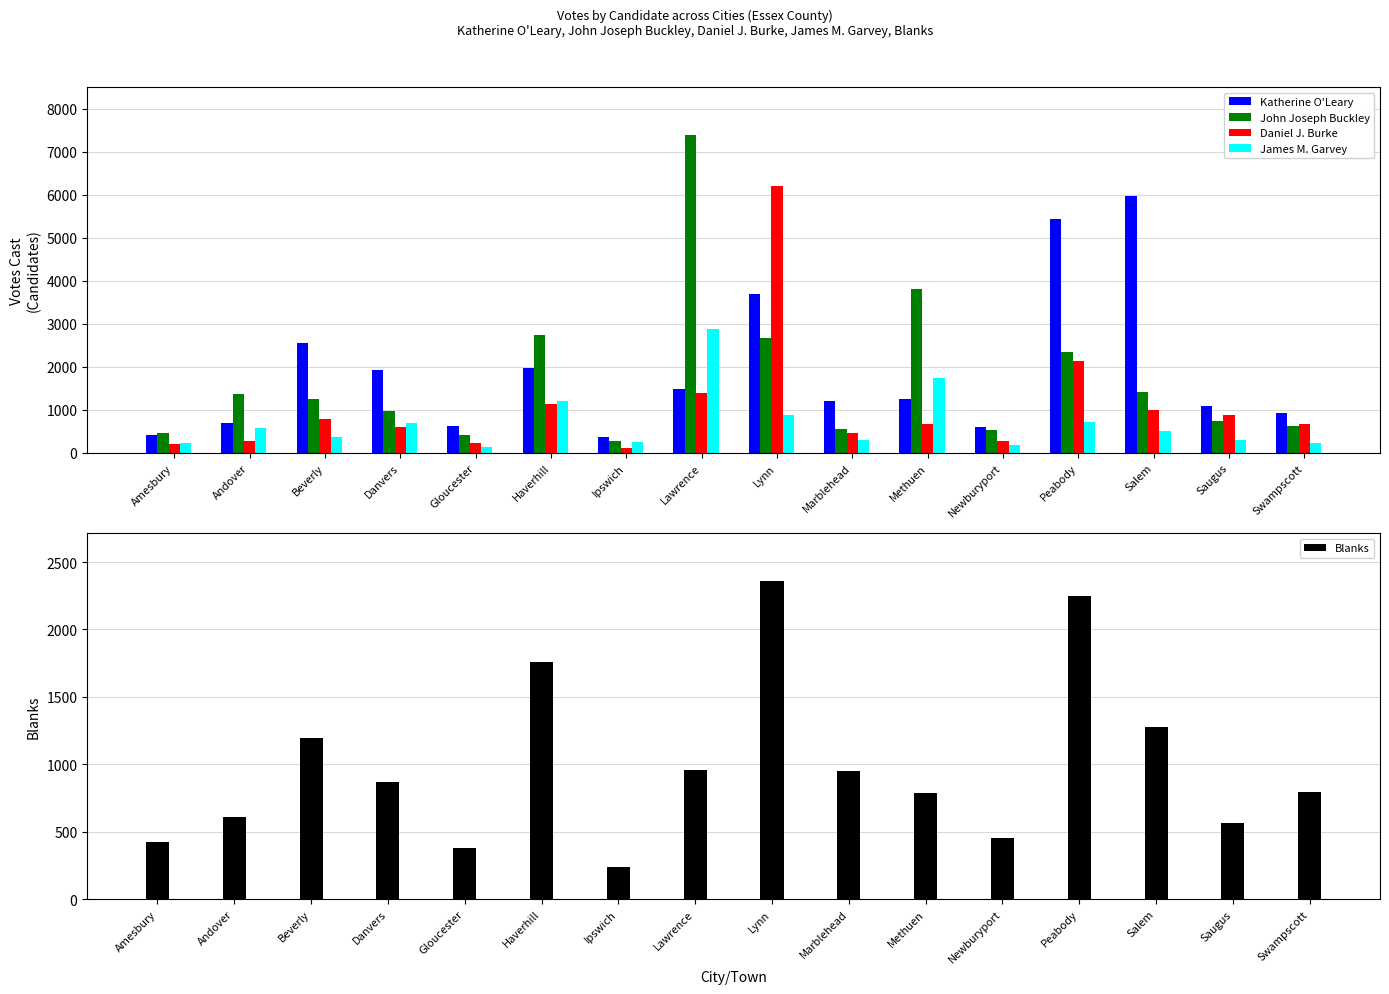

What is the spread (max minus min) of values at Danvers?

1331